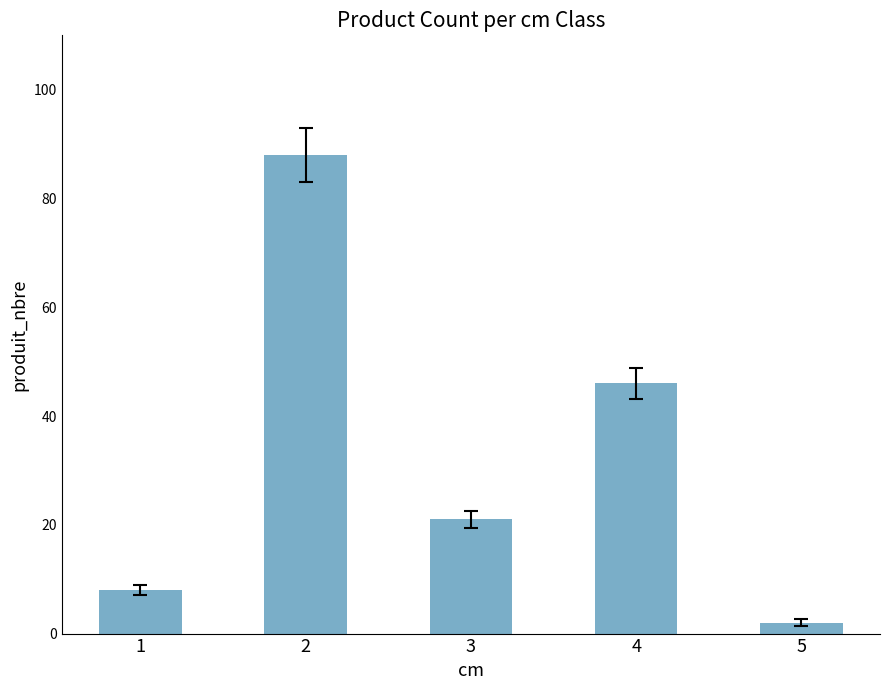

What is the difference between the second highest and minimum values?

44